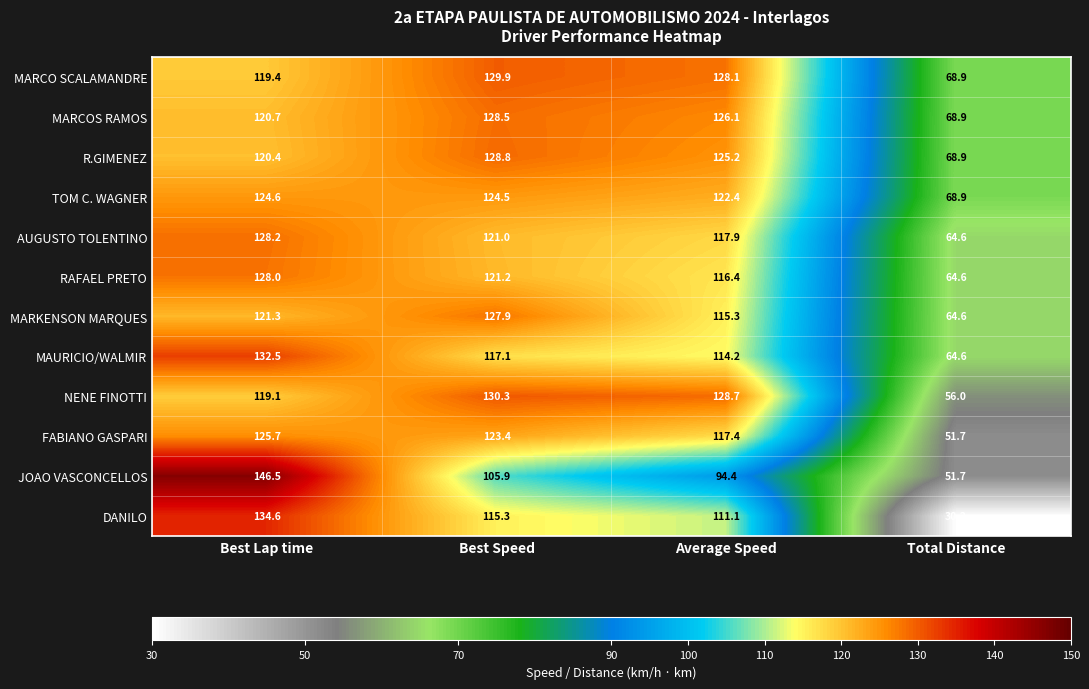

What is the difference between the second highest and minimum values in the AUGUSTO TOLENTINO series?

56.4